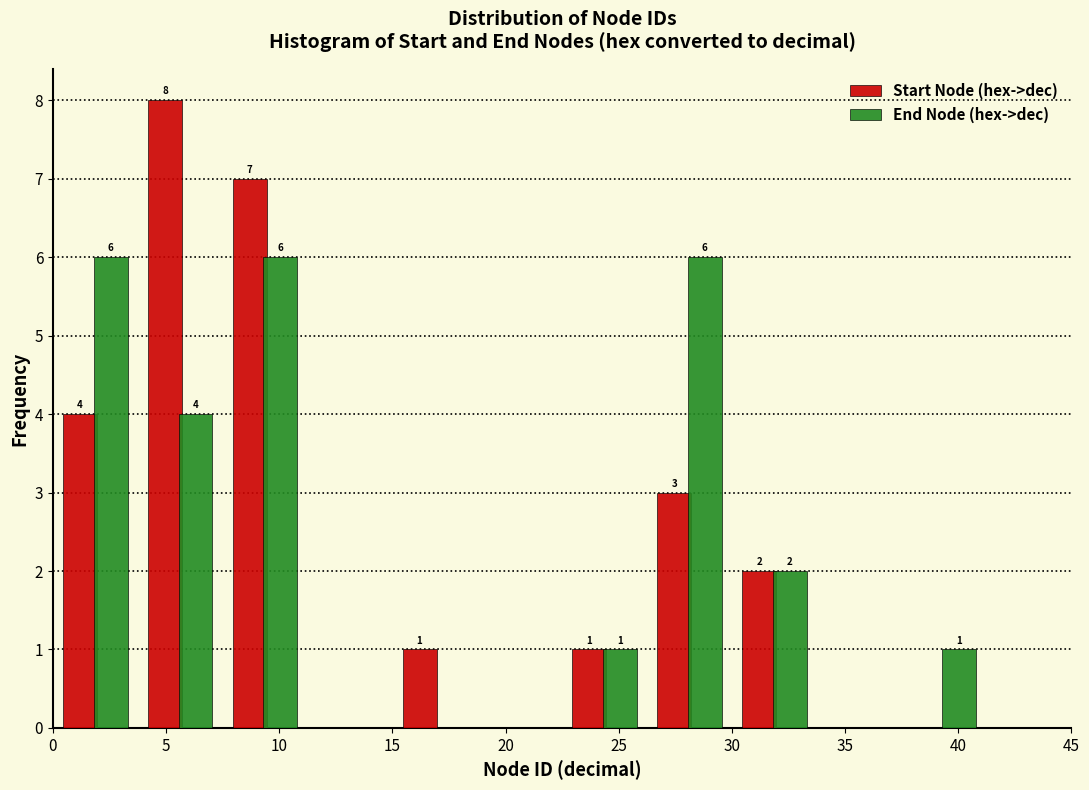

In the Start Node (hex->dec) series, which range on the x-axis has the tallest bar?

3.75 to 7.50